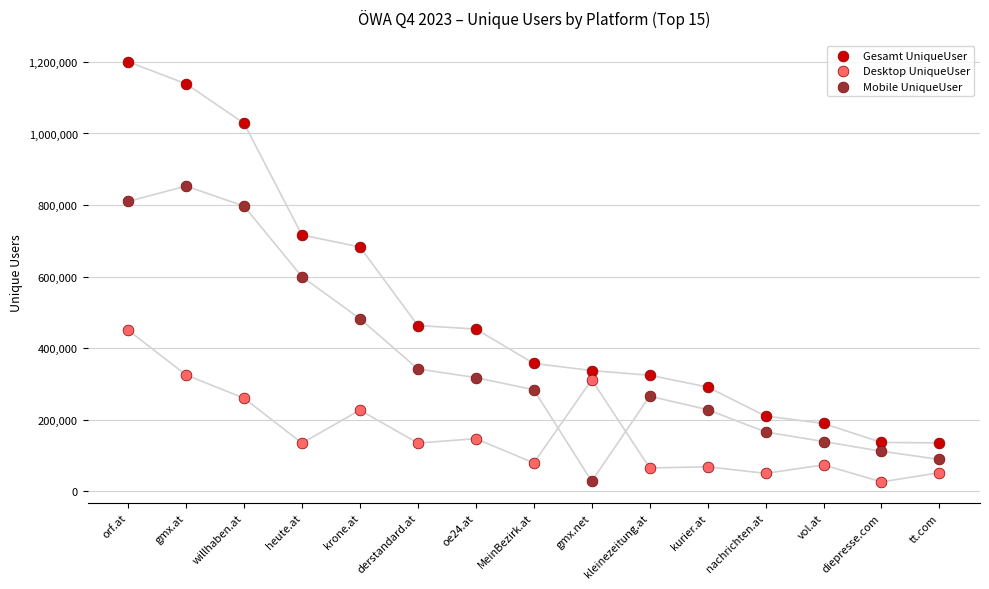

What are all the series names shown in the legend?

Gesamt UniqueUser, Desktop UniqueUser, Mobile UniqueUser